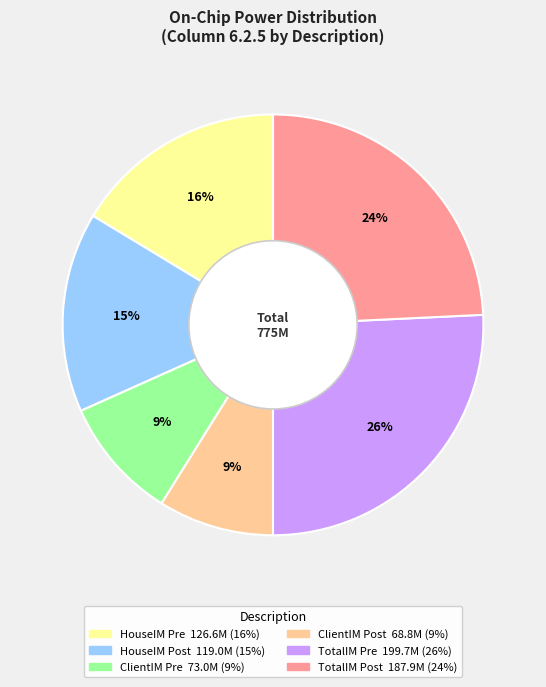

How many segments does this pie chart have?

6